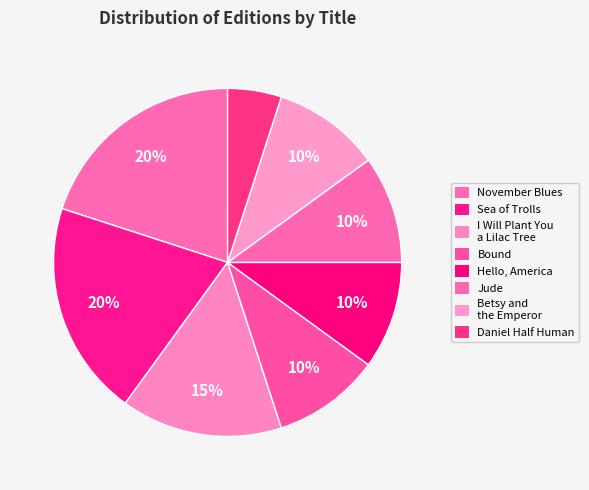

Count the number of slices in the pie.

8